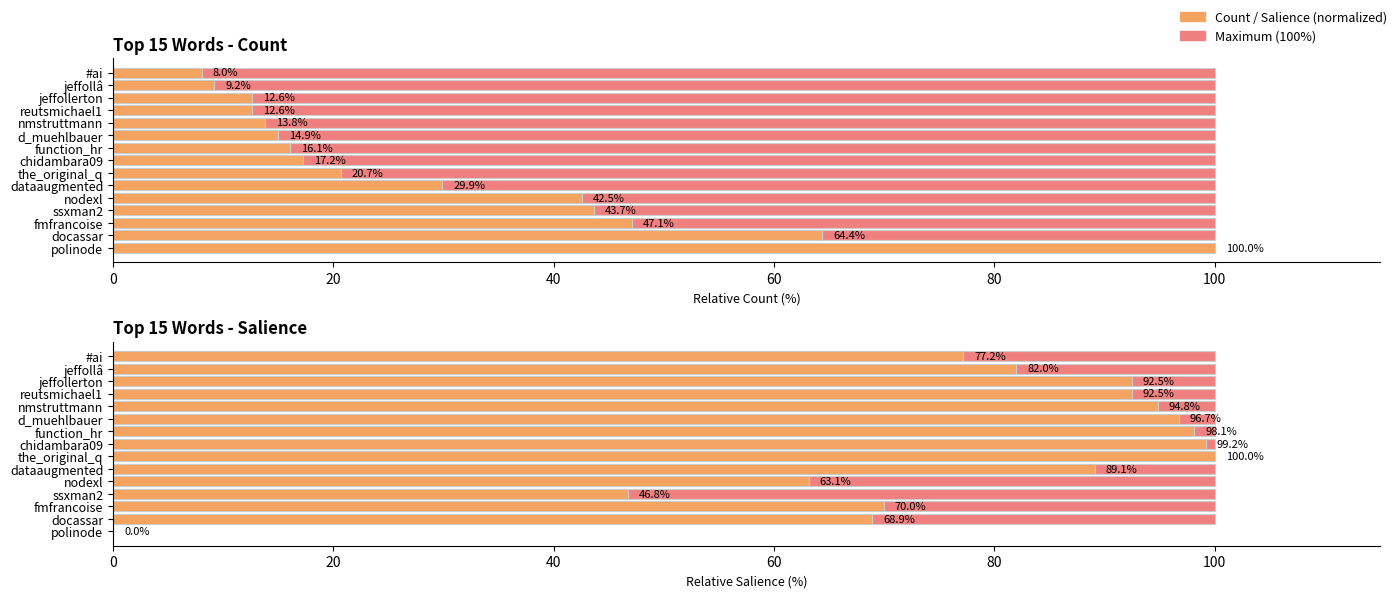

What is the difference between the second highest and second lowest values in the Salience (normalized) series?

52.4